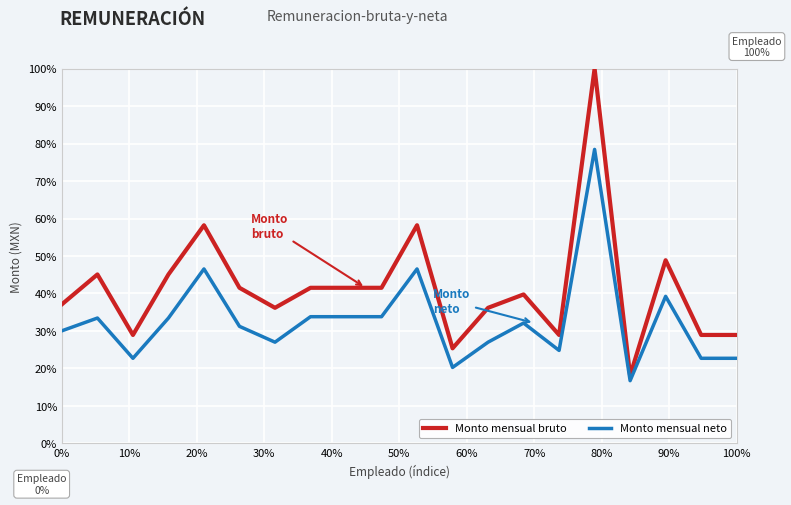

What is the highest value of the Monto mensual neto series?

78.4